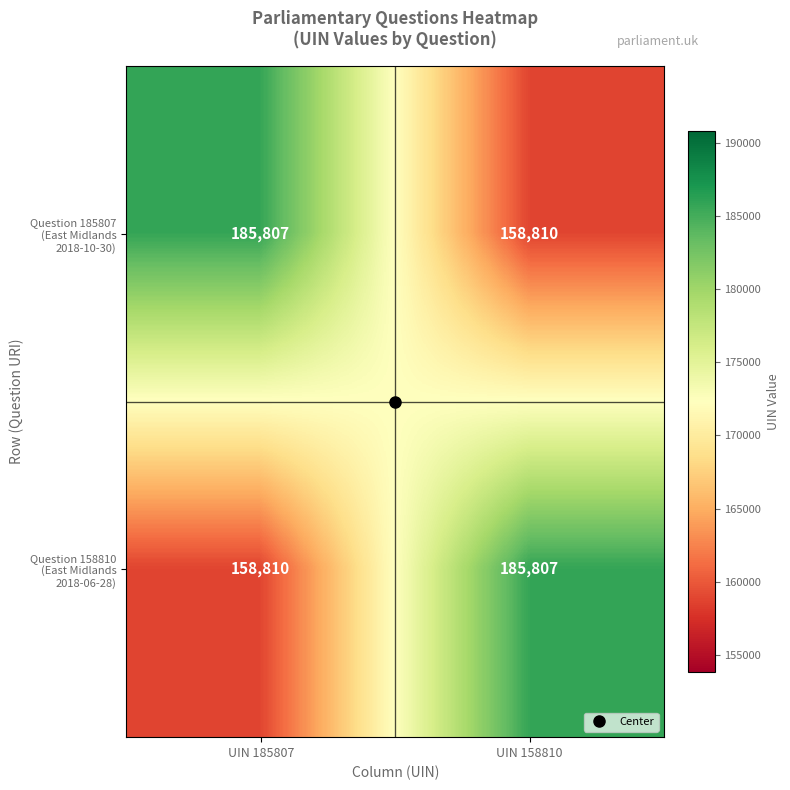

What is the difference between the highest and lowest values at UIN 185807?

26997